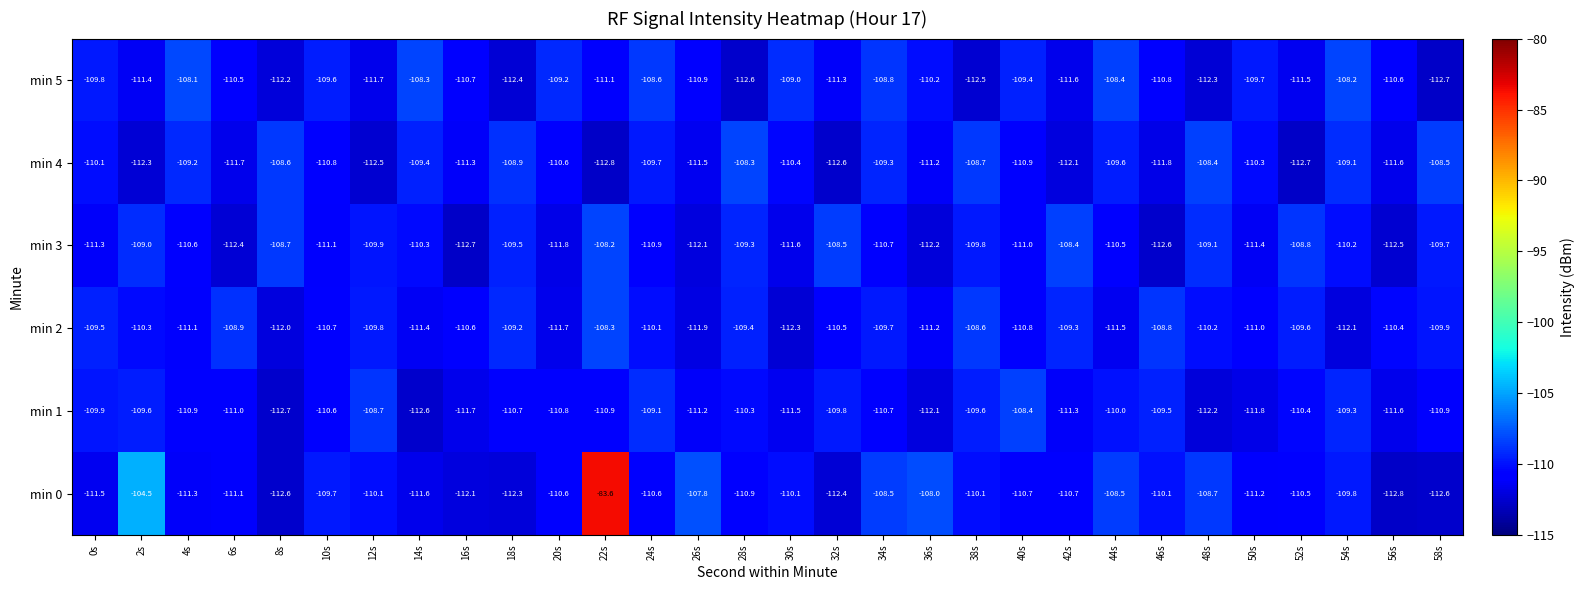

What is the total value across all series at 56s?

-669.5